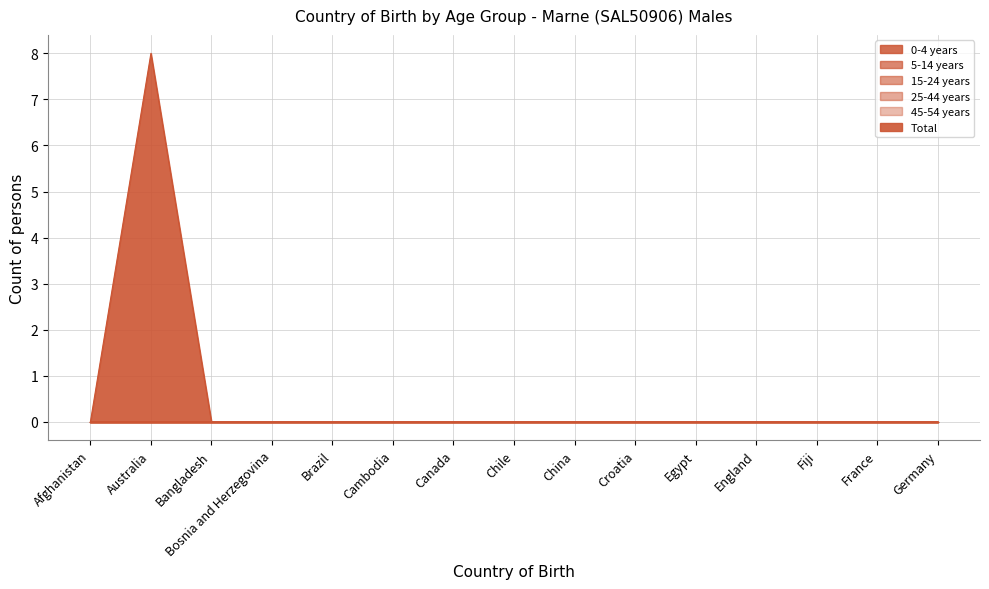

How many series are shown in this chart?

6